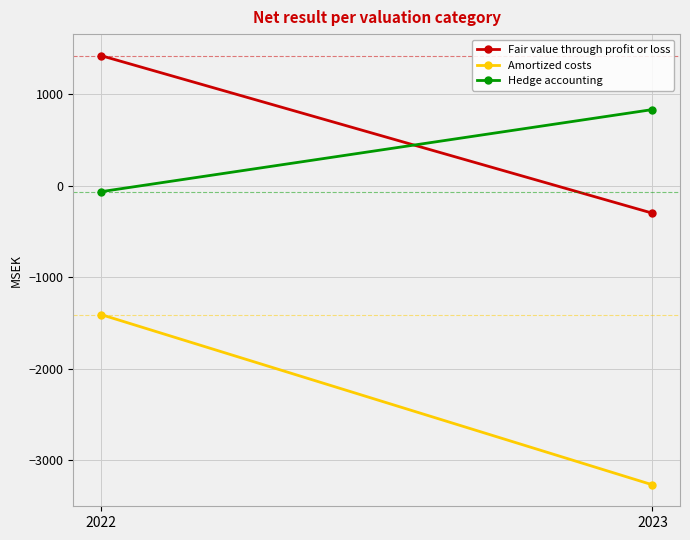

Reading left to right, transcribe all the data shown in this chart.

Fair value through profit or loss: 2022=1426	2023=-299
Amortized costs: 2022=-1408	2023=-3272
Hedge accounting: 2022=-64	2023=835